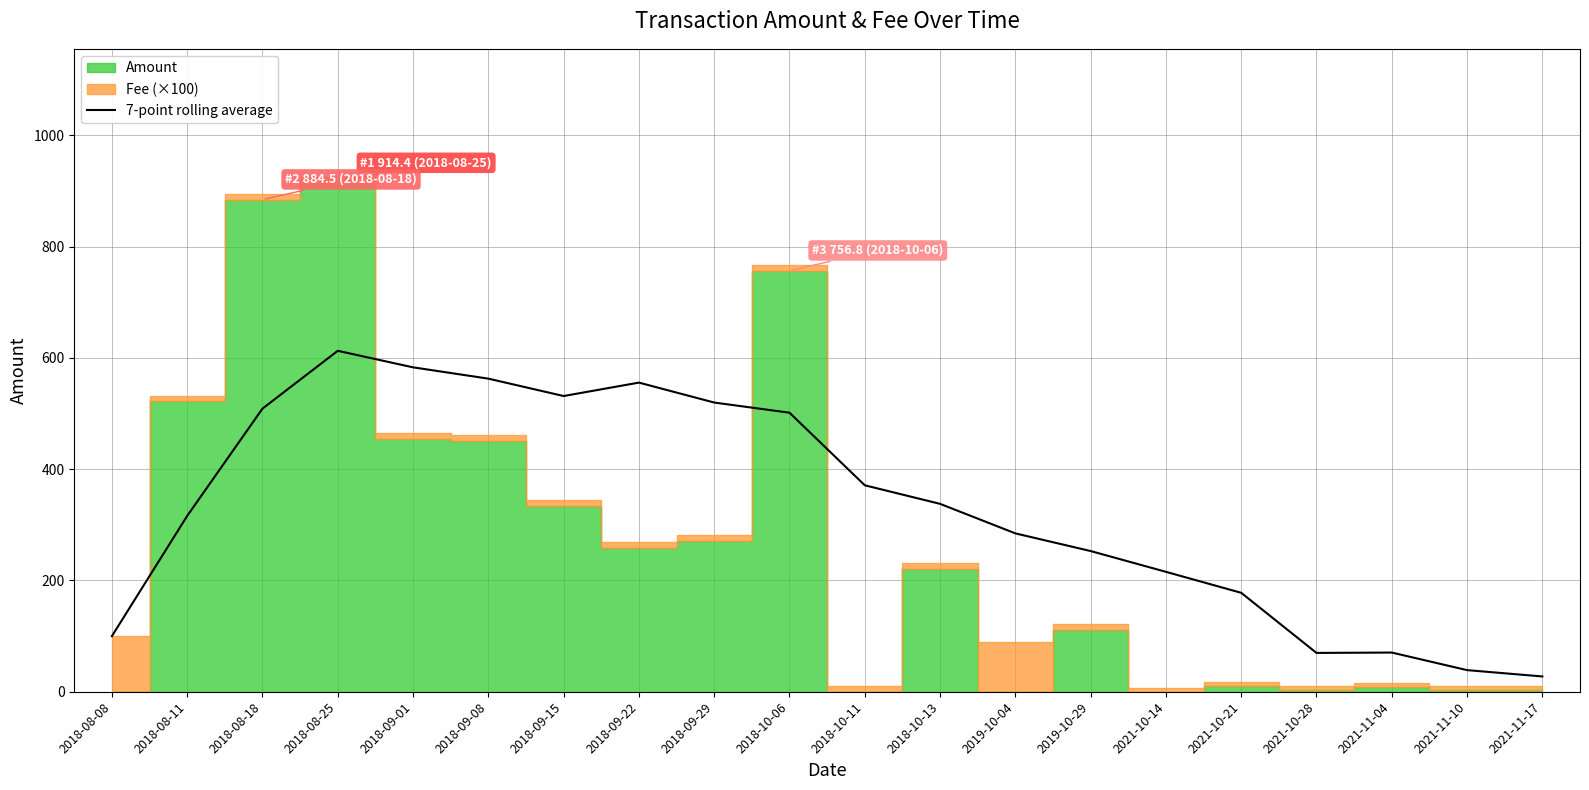

Is it true that the value at 2018-08-08 is 64.5?

False